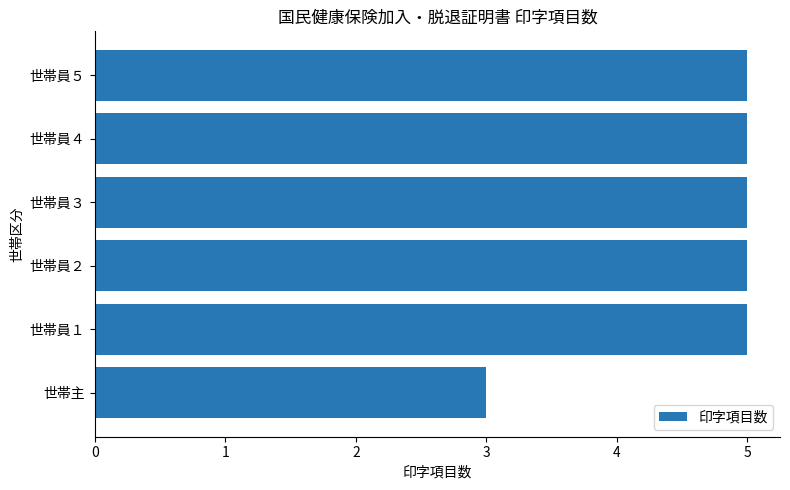

Which has a higher value, 世帯主 or 世帯員３?

世帯員３